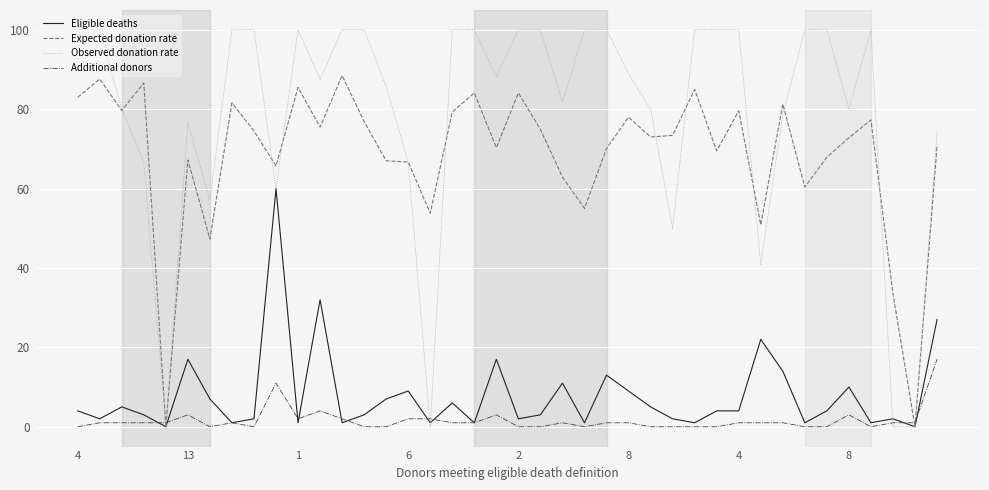

What is the highest value of the Observed donation rate series?

100.0